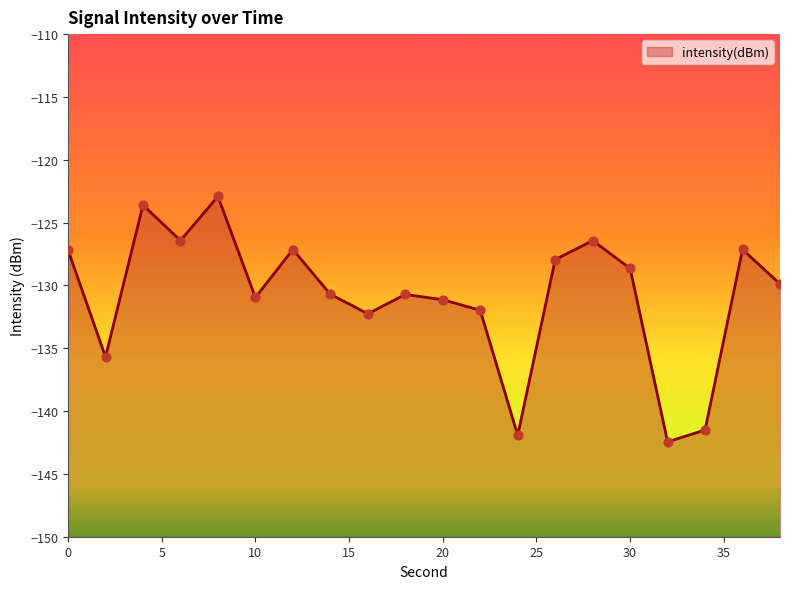

Between 10 and 34, which is larger?

10